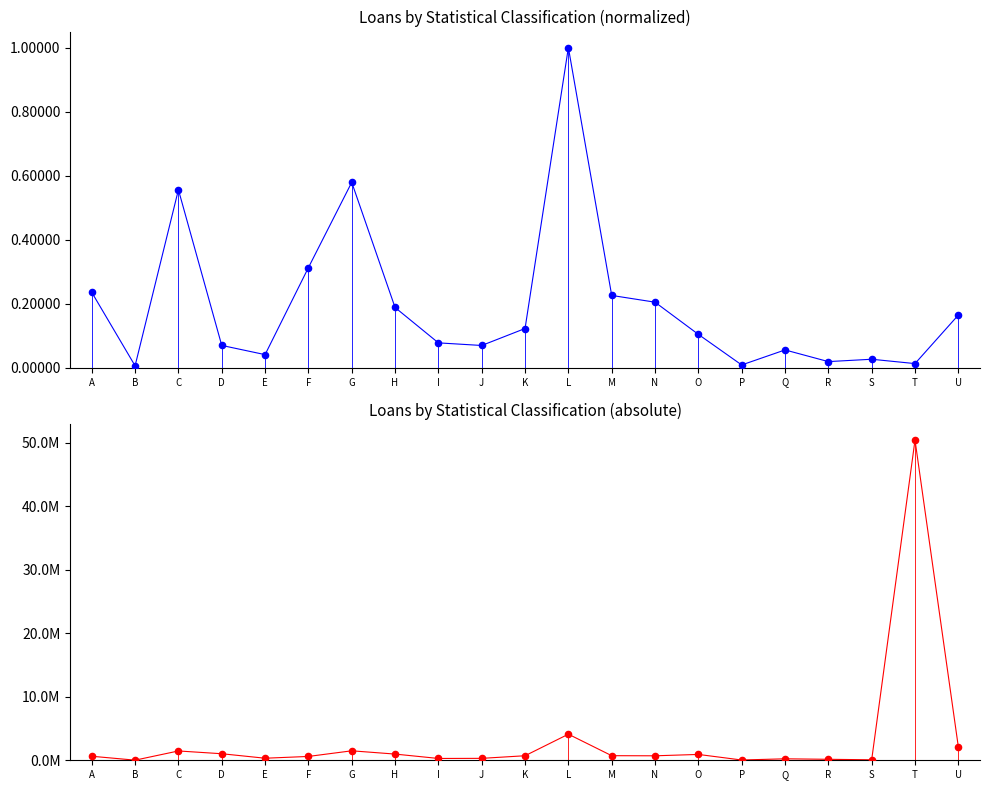

What is the total value across all series at I?

286288.1